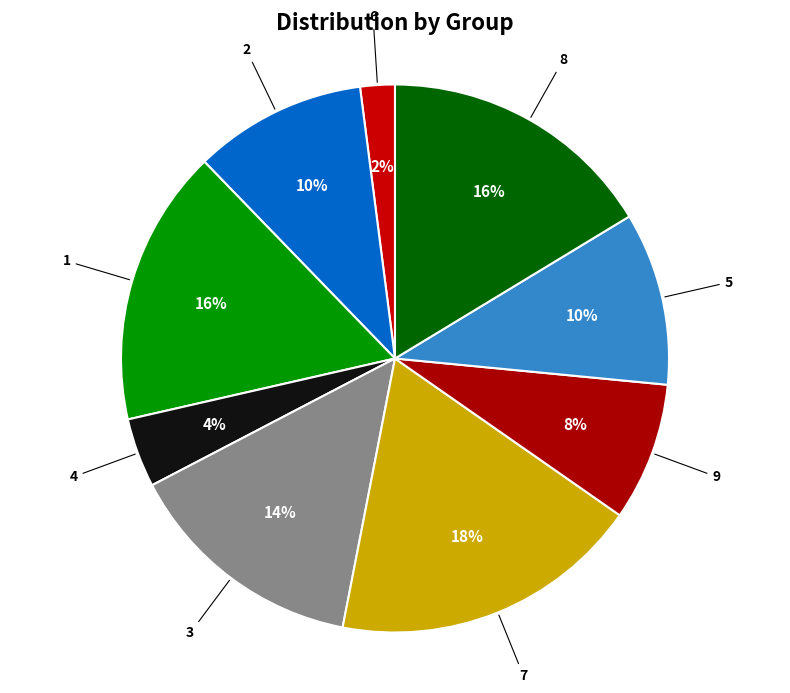

Is it true that 1 is 16% of the pie?

True